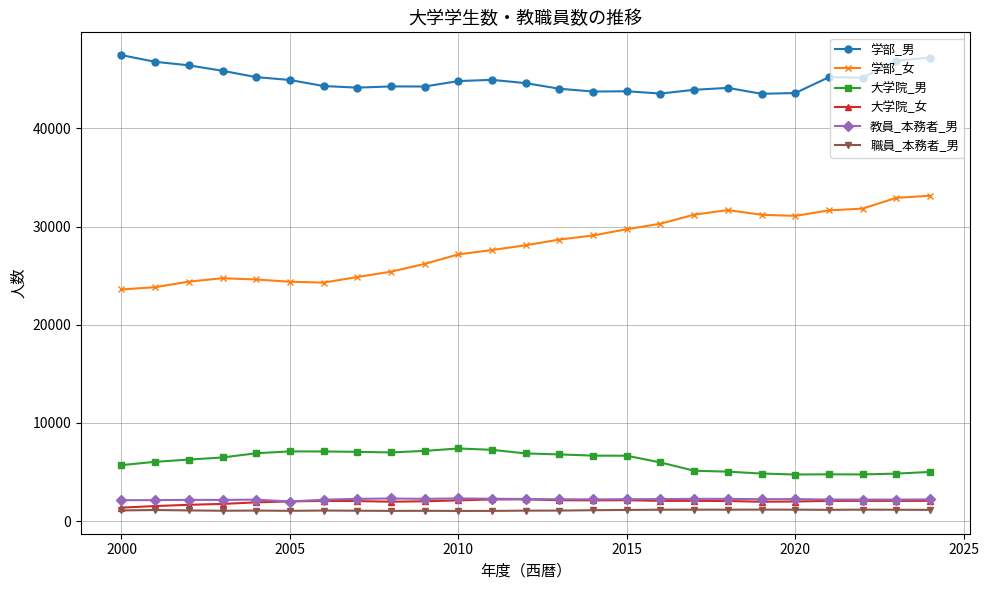

What is the sum of all 大学院_女 values?

49639